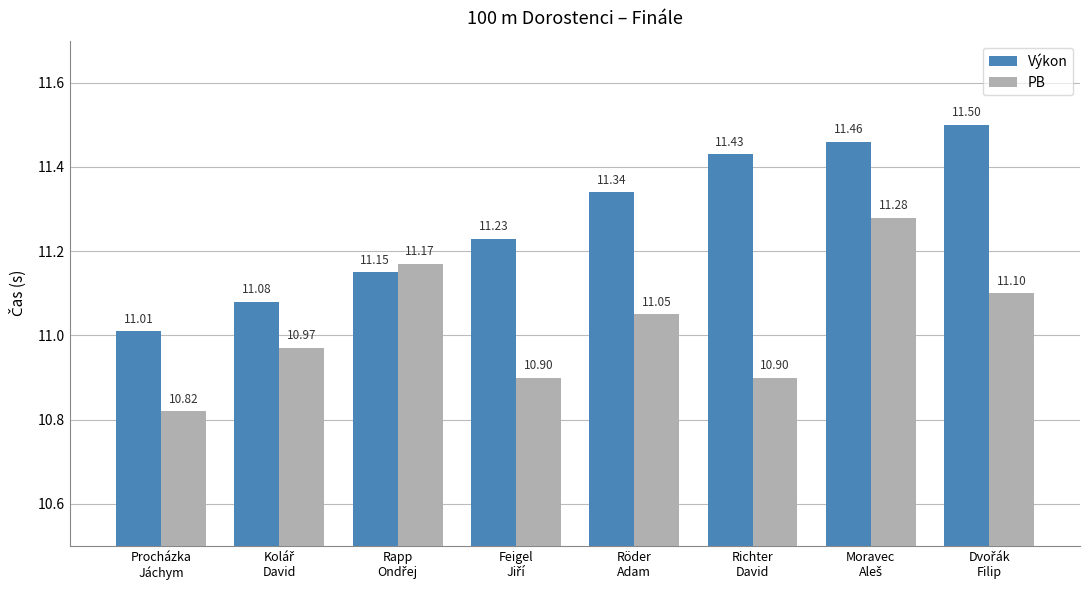

Rank the series by their average value, from lowest to highest.

PB, Výkon